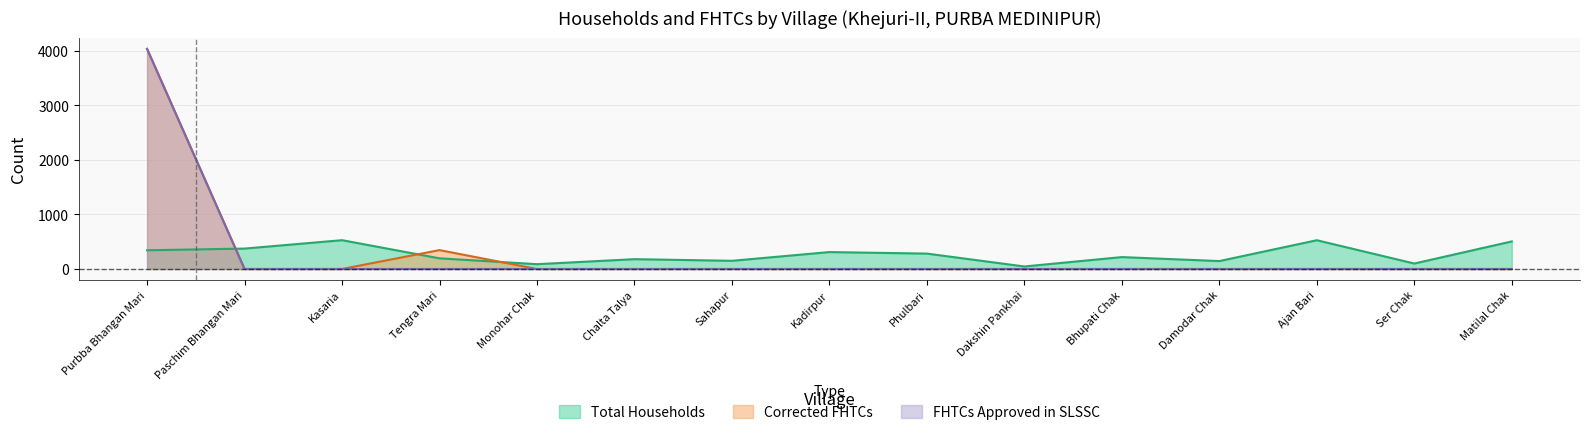

Which series ends up on top after the final intersection of Total Households and FHTCs approved in SLSSC?

Total Households